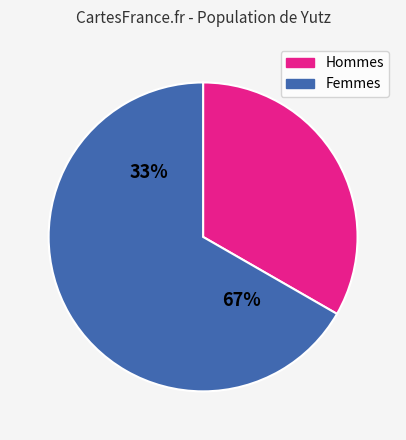

The pct35 slice represents 1% of the pie. True or false?

False